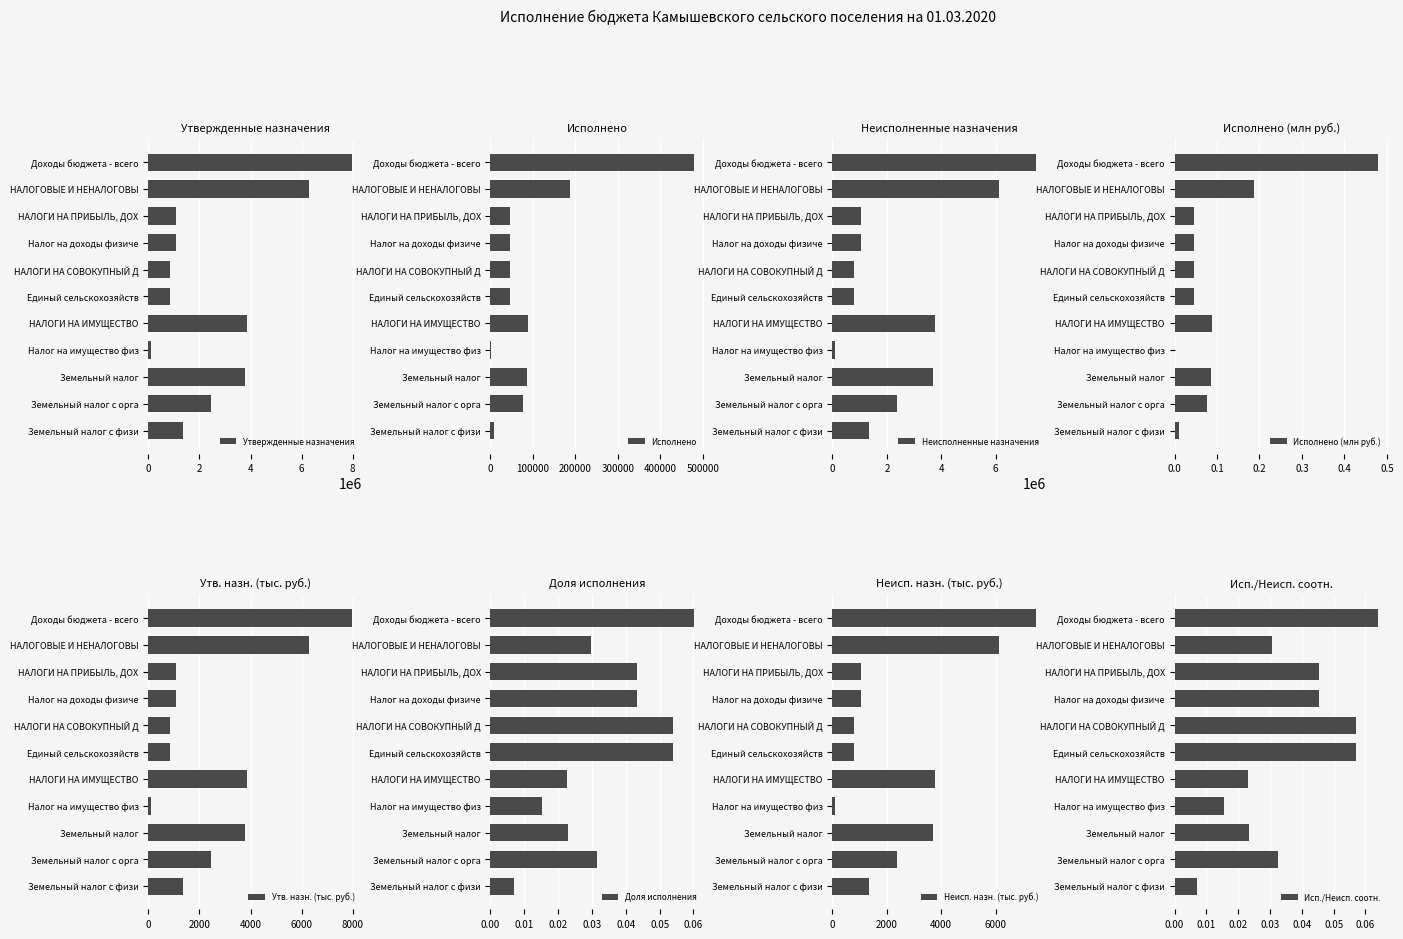

Is it true that Утвержденные назначения equals 3772100 at Земельный налог?

True